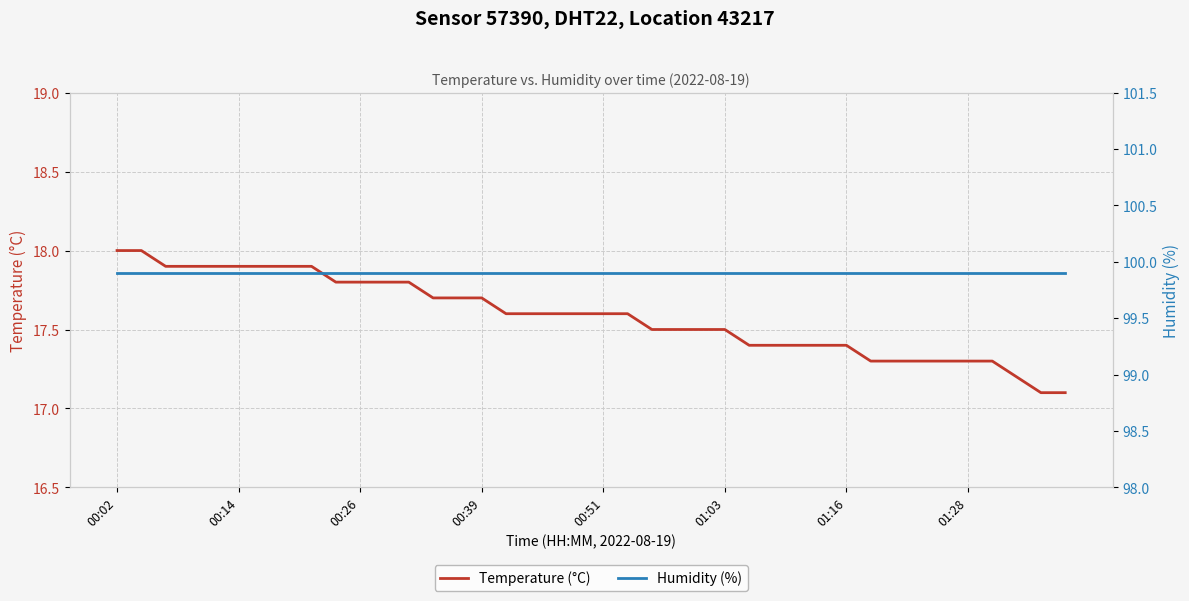

True or false: Humidity (%) and Temperature (°C) cross at least once.

False